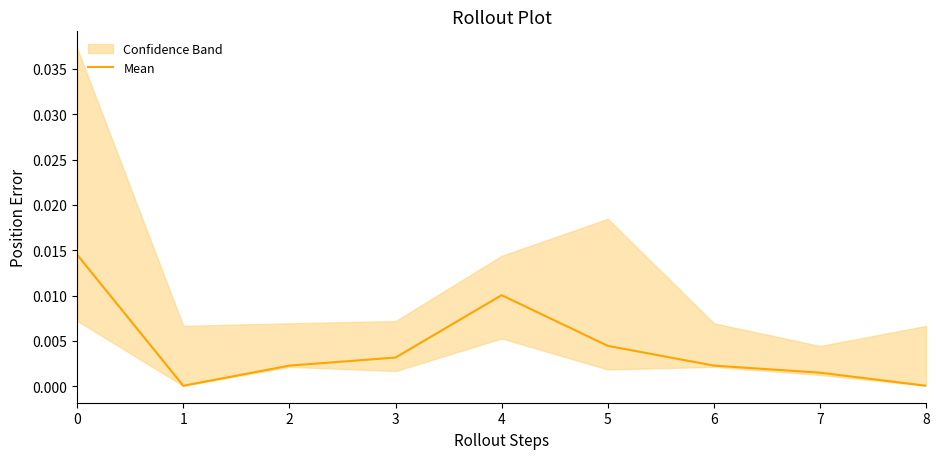

Between 7 and 6, which is larger?

6